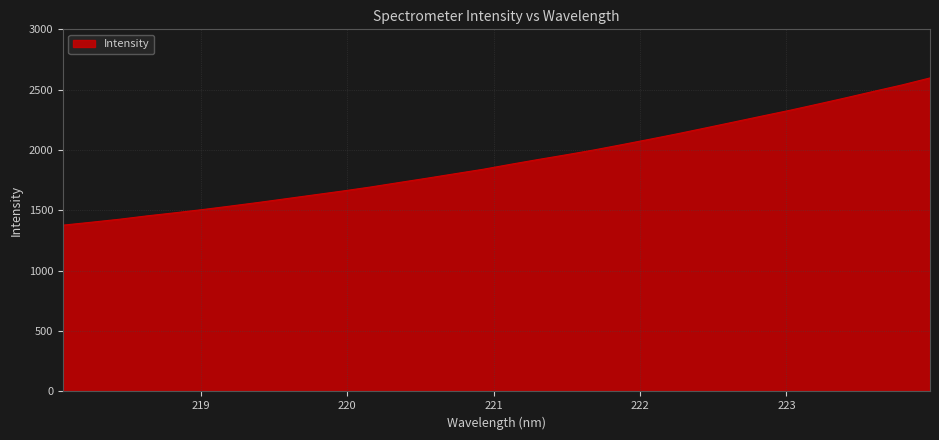

Reading right to left, transcribe all the data shown in this chart.

2597.3	2539.5	2487.0	2433.4	2381.3	2330.3	2282.0	2233.3	2184.7	2136.6	2090.7	2045.8	2001.8	1961.2	1922.3	1882.0	1840.2	1803.5	1766.4	1730.6	1694.1	1660.8	1629.3	1597.8	1566.3	1536.4	1507.2	1480.2	1454.4	1426.2	1401.5	1377.7